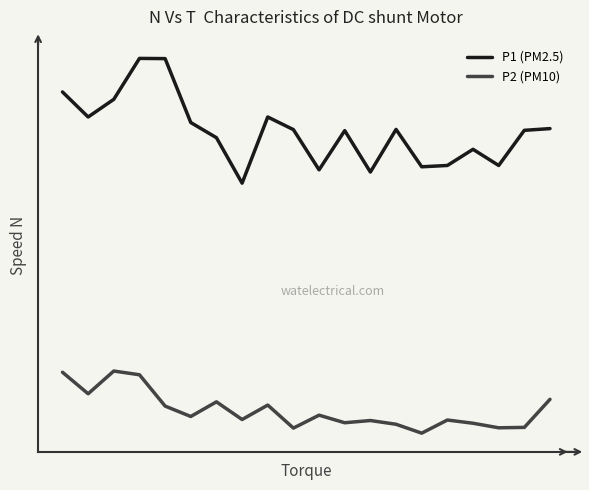

What are all the series names shown in the legend?

P1 (PM2.5), P2 (PM10)